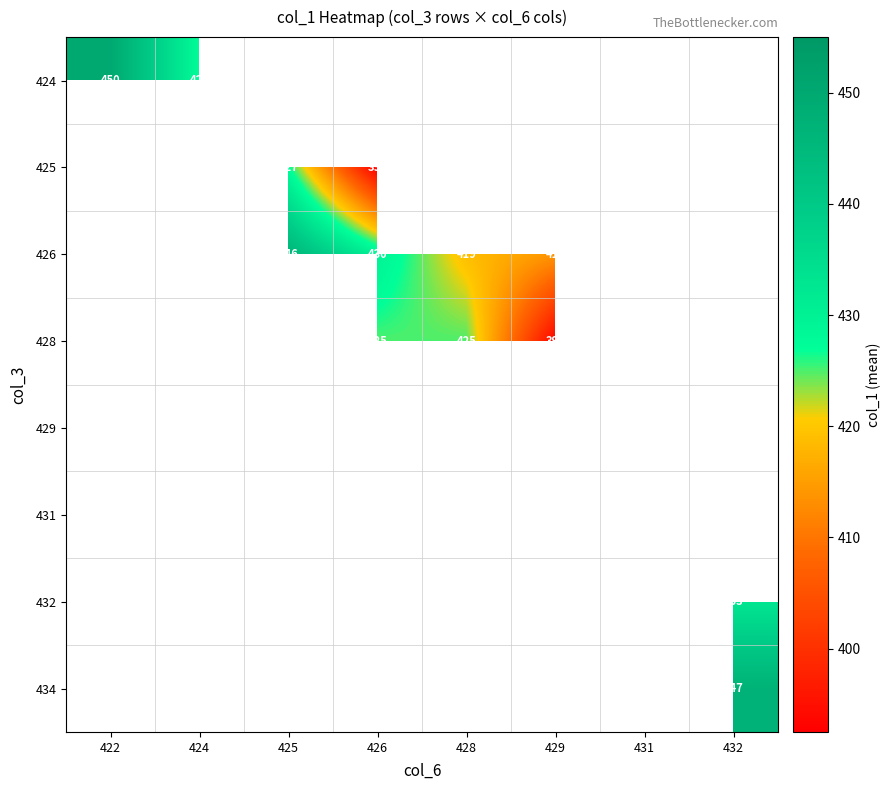

The 425 series shows 185 at 426. True or false?

False